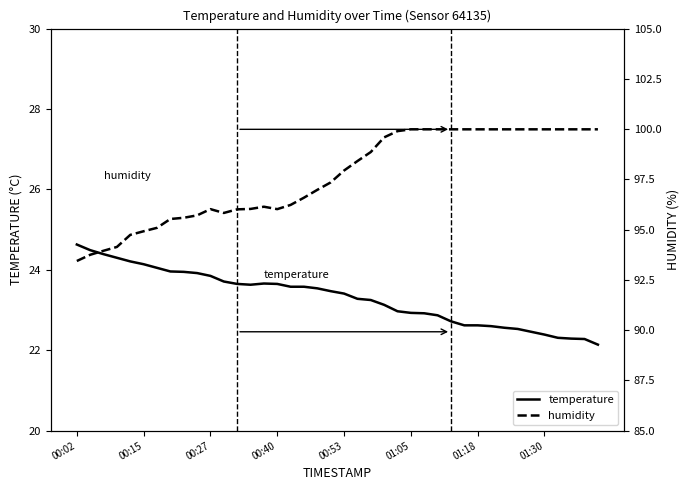

Is the value of humidity at 00:40 greater than the value of temperature at 01:18?

Yes